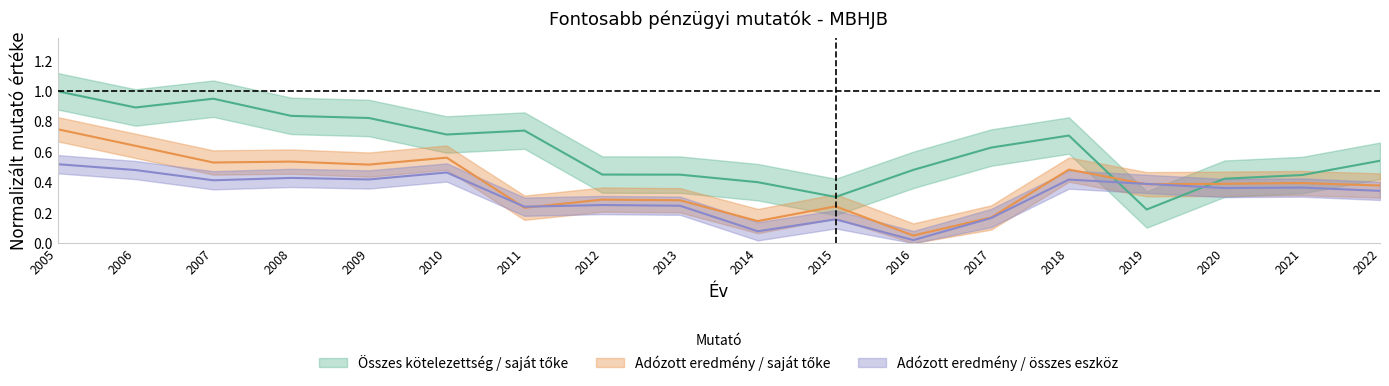

Between 2019 and 2011, which is larger?

2011